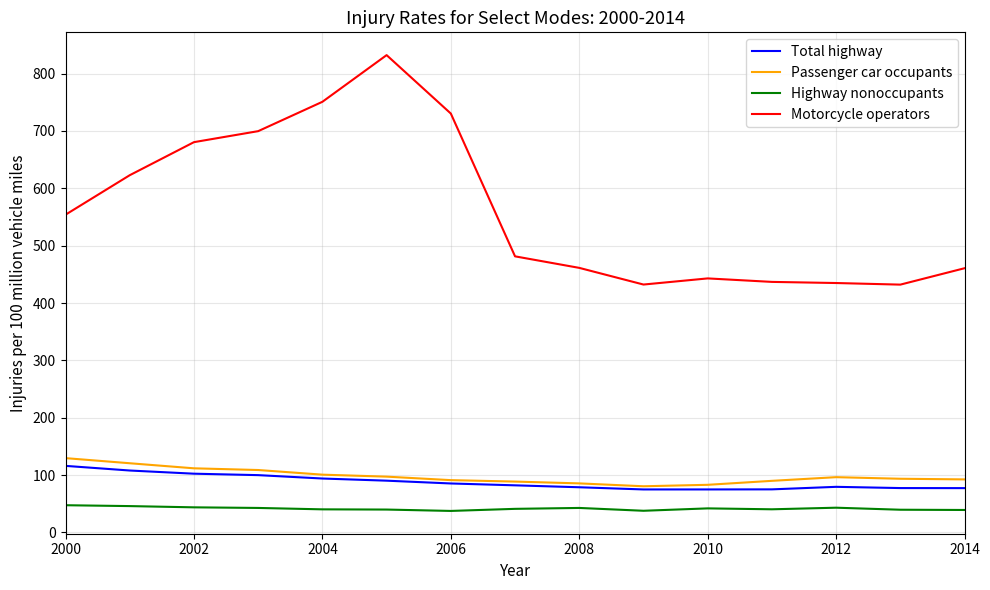

What is the lowest value of the Passenger car occupants series?

80.5